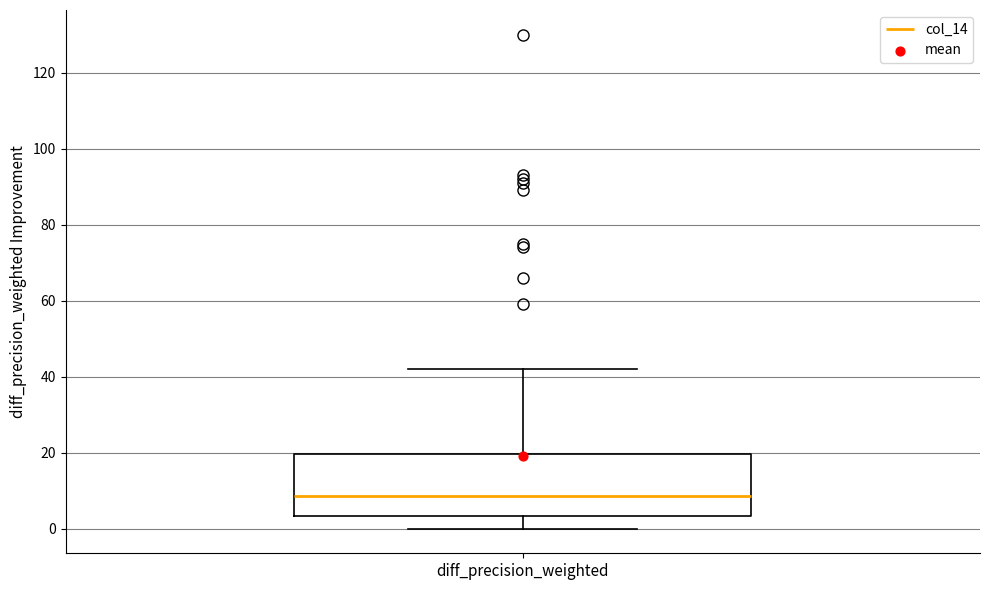

Read this box plot against the y-axis: the position of the median line, the range covered by the box, and the ends of both whiskers. The values are not printed on the chart, so give them approximately, as read against the axis.

median 8, box 4 to 20, whiskers 0 to 42